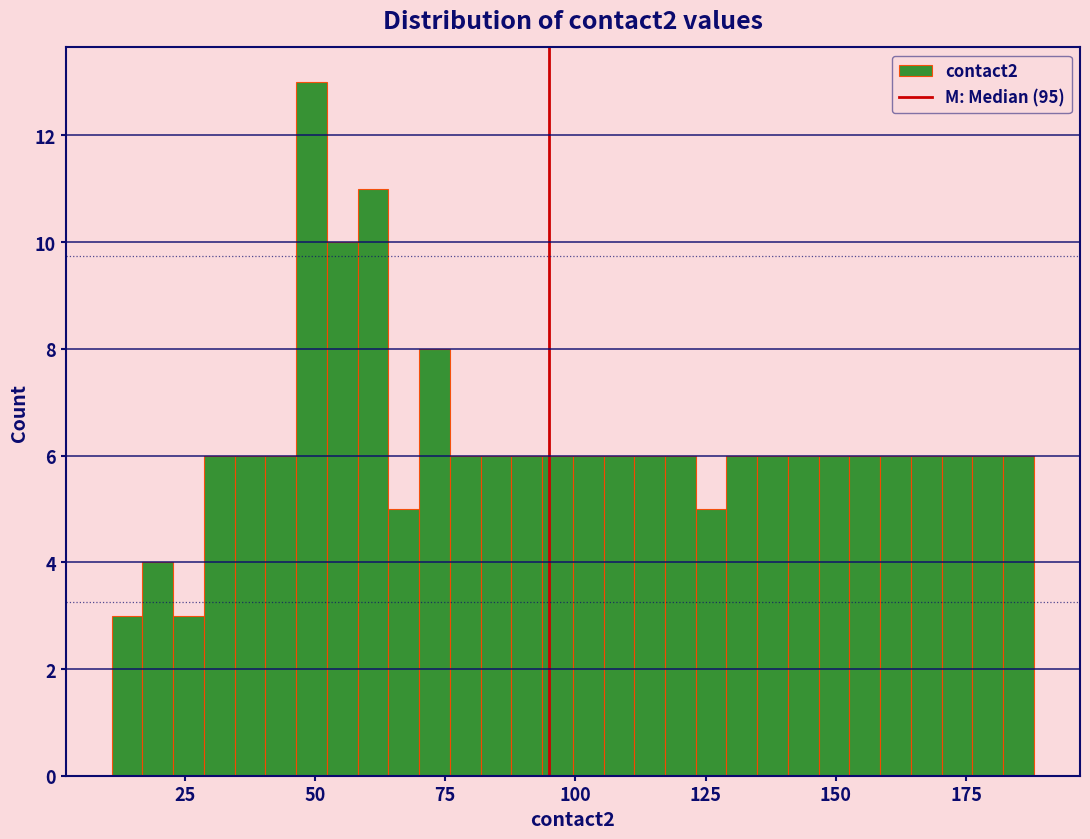

Around what value on the x-axis is the tallest bar? Give the approximate position of its centre, as read against the axis.

50